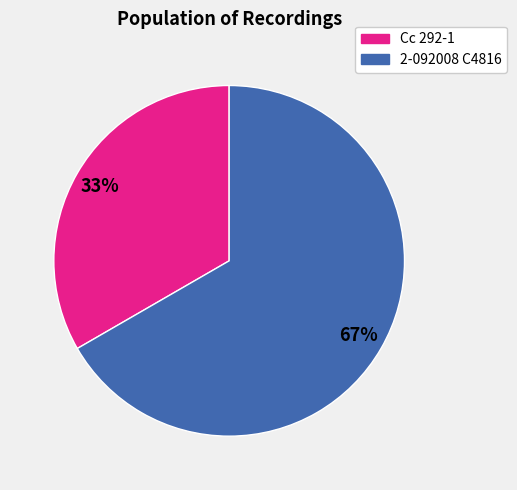

What is the smallest slice in the pie chart?

Cc 292-1